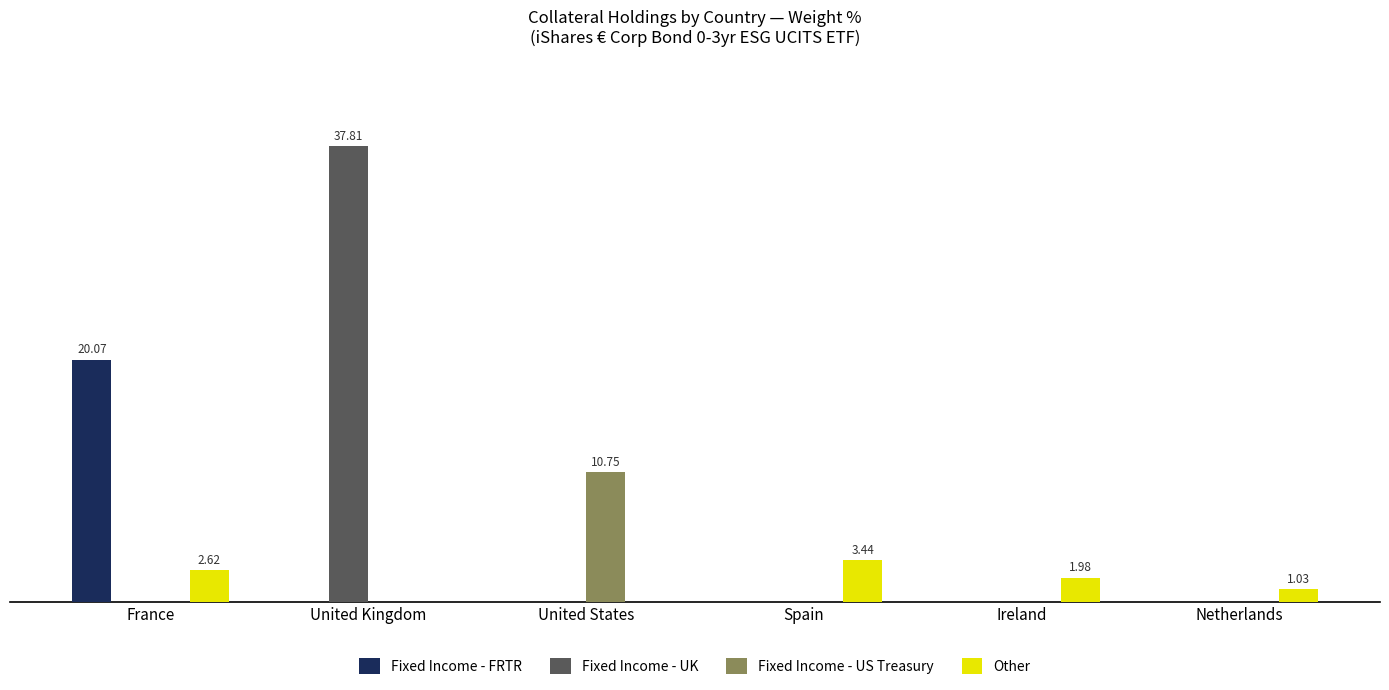

What is the greatest value displayed?

37.8